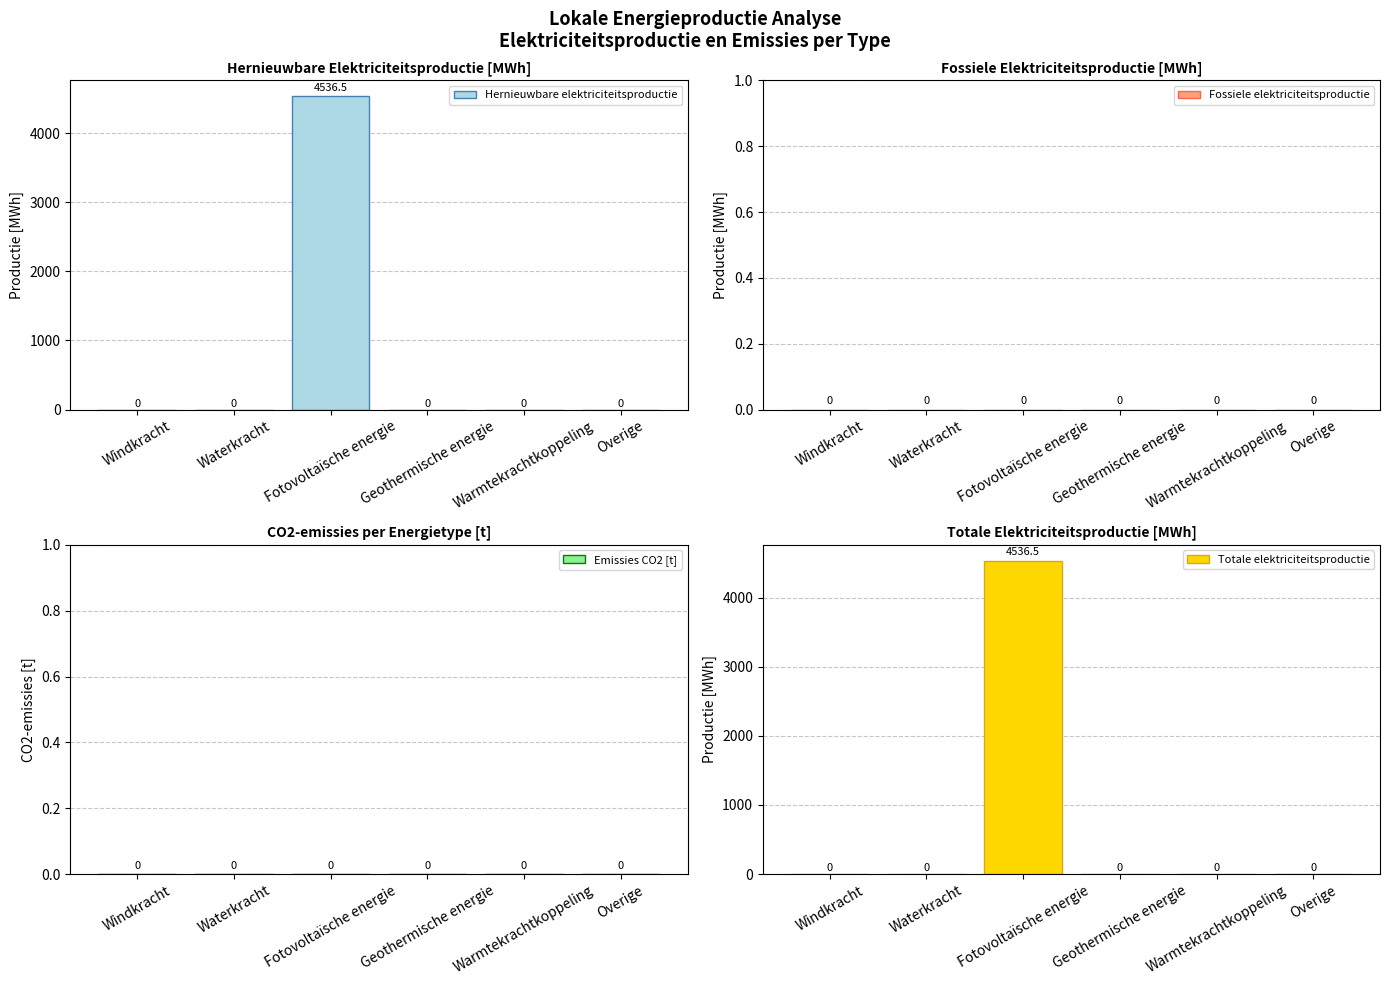

What is the label of the 4th bar from the left?

Geothermische energie